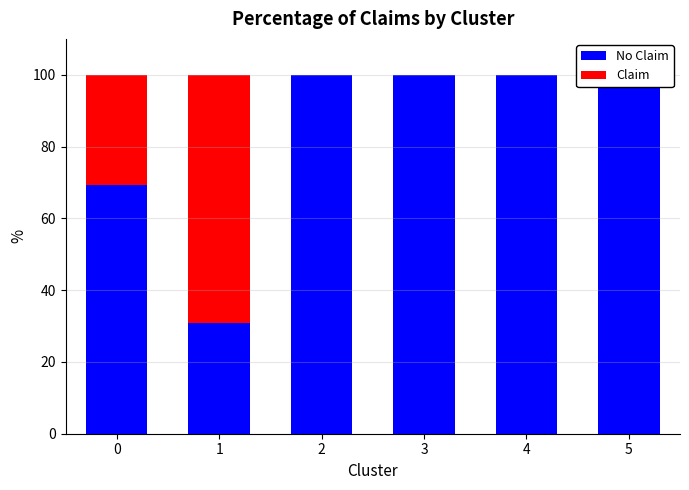

List the series in order of their peak value, lowest first.

Claim, No Claim